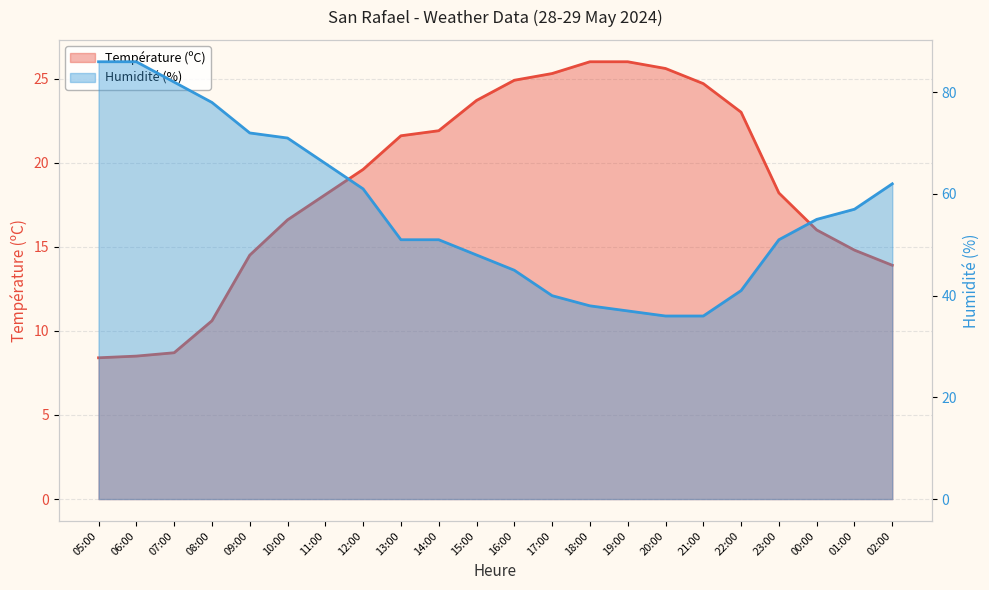

The value of Température (ºC) at 15:00 is 23.7. True or false?

True